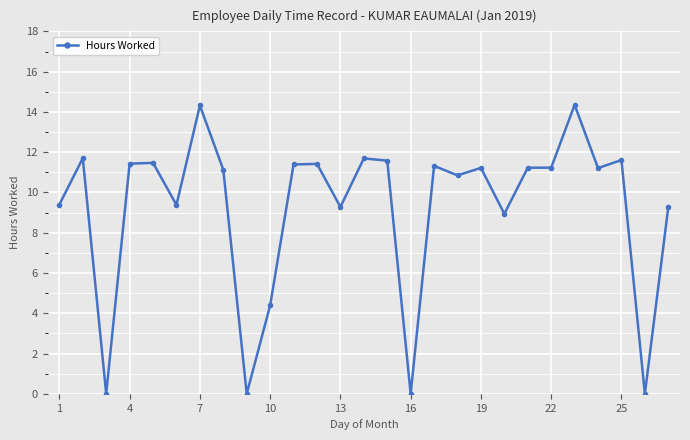

What is the value of the 1st point from the left?

9.4